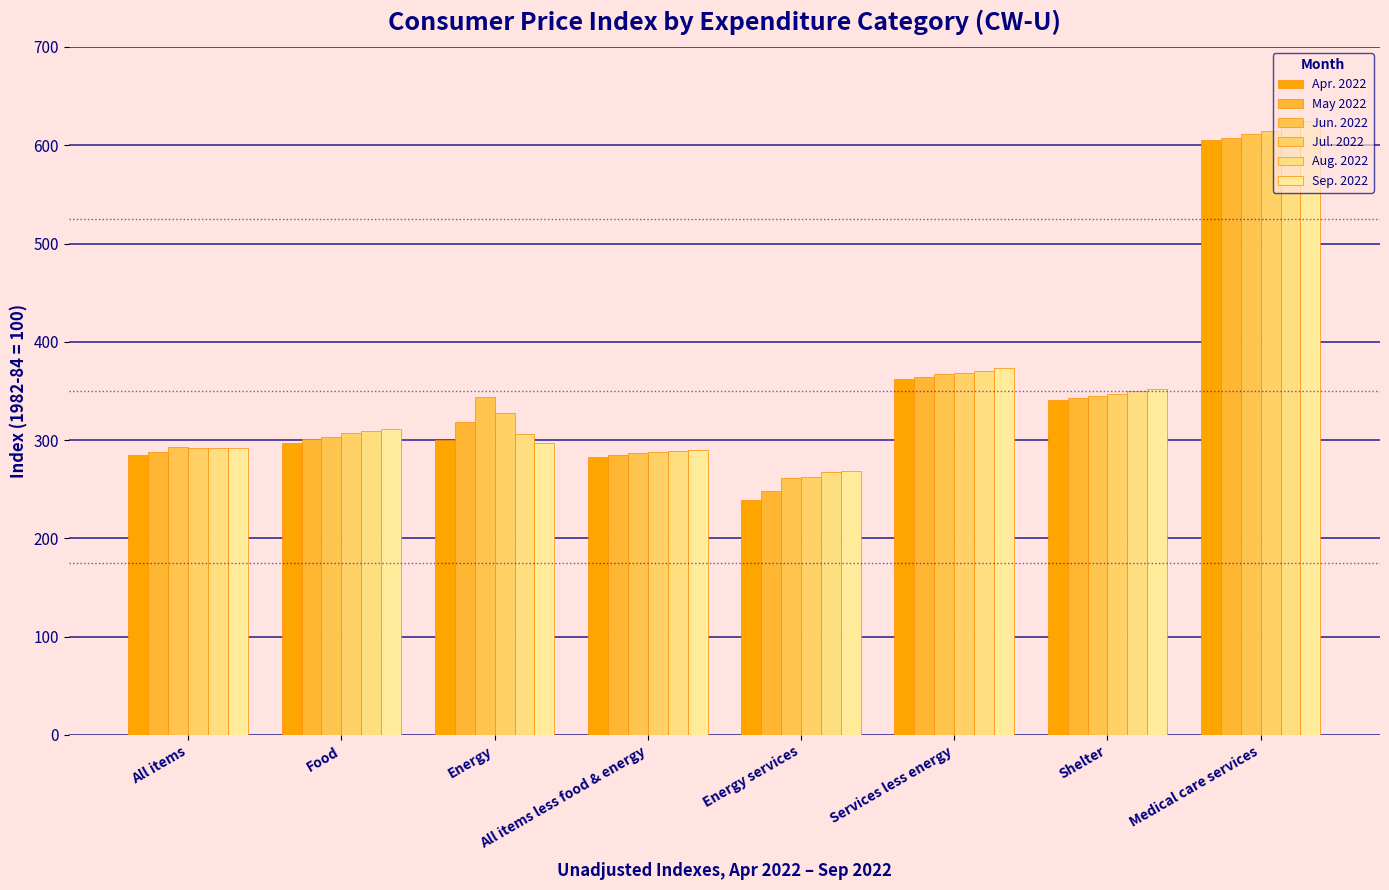

Reading left to right, extract all data points from this chart.

Apr. 2022: 284.6	297.4	300.1	282.9	239.1	362.1	340.6	605.2
May 2022: 288.0	300.7	318.9	284.4	247.9	364.2	342.8	607.7
Jun. 2022: 292.5	303.7	344.2	286.6	261.1	366.9	345.2	611.5
Jul. 2022: 292.2	307.0	327.8	287.7	262.2	368.5	347.2	614.9
Aug. 2022: 291.6	309.4	305.9	289.2	267.1	370.7	349.7	620.4
Sep. 2022: 291.9	311.7	297.3	290.2	268.9	373.5	352.2	624.6